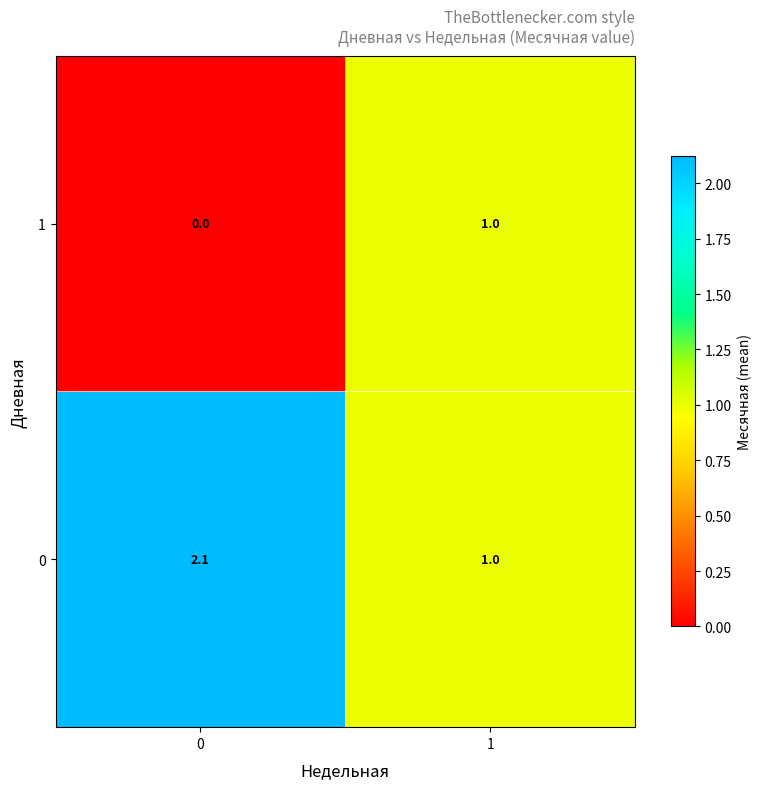

The 1 series shows 1.0 at 1. True or false?

True